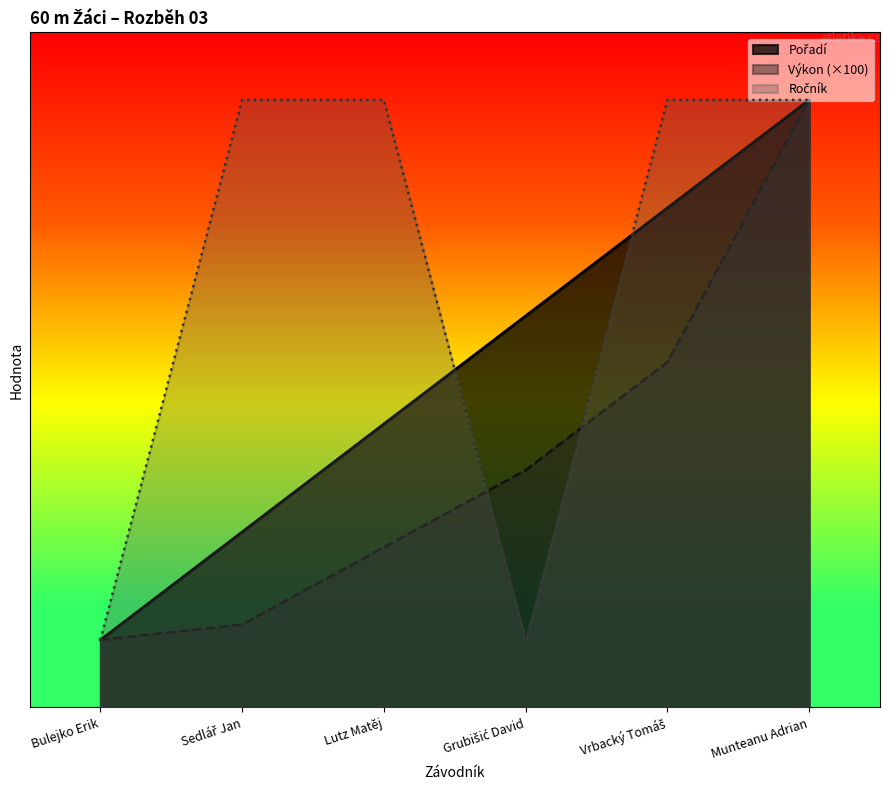

Which series has the largest range (max minus min)?

Pořadí